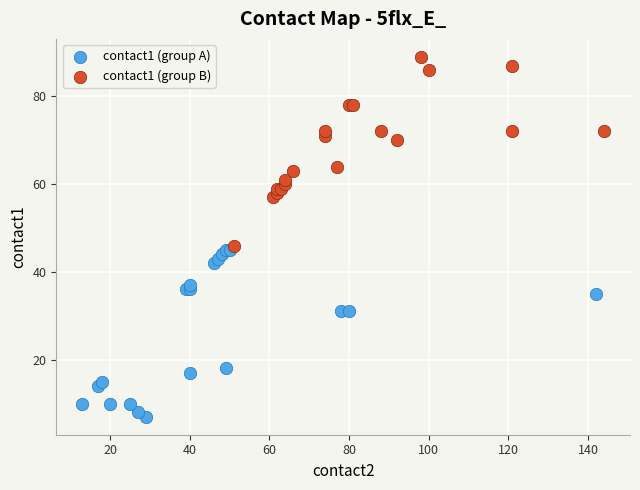

Which series contains the lowest Y value?

contact1 (group A)